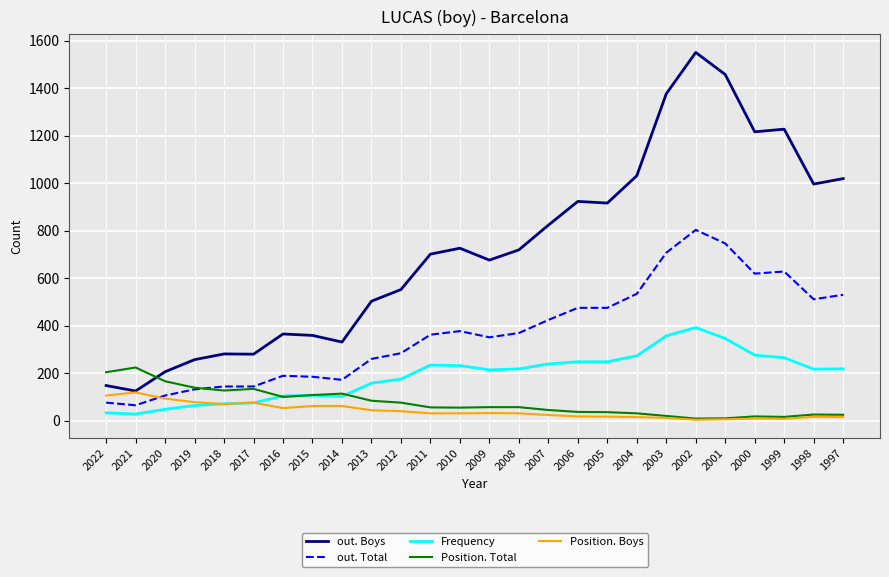

What is the sum of the Position. Total values at 2020 and 2007?

211